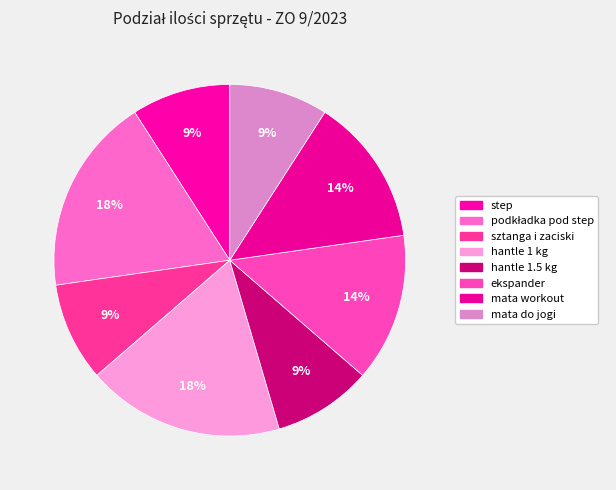

Rank the categories by value from highest to lowest.

podkładka pod step, hantle 1 kg, ekspander, mata workout, step, sztanga i zaciski, hantle 1.5 kg, mata do jogi